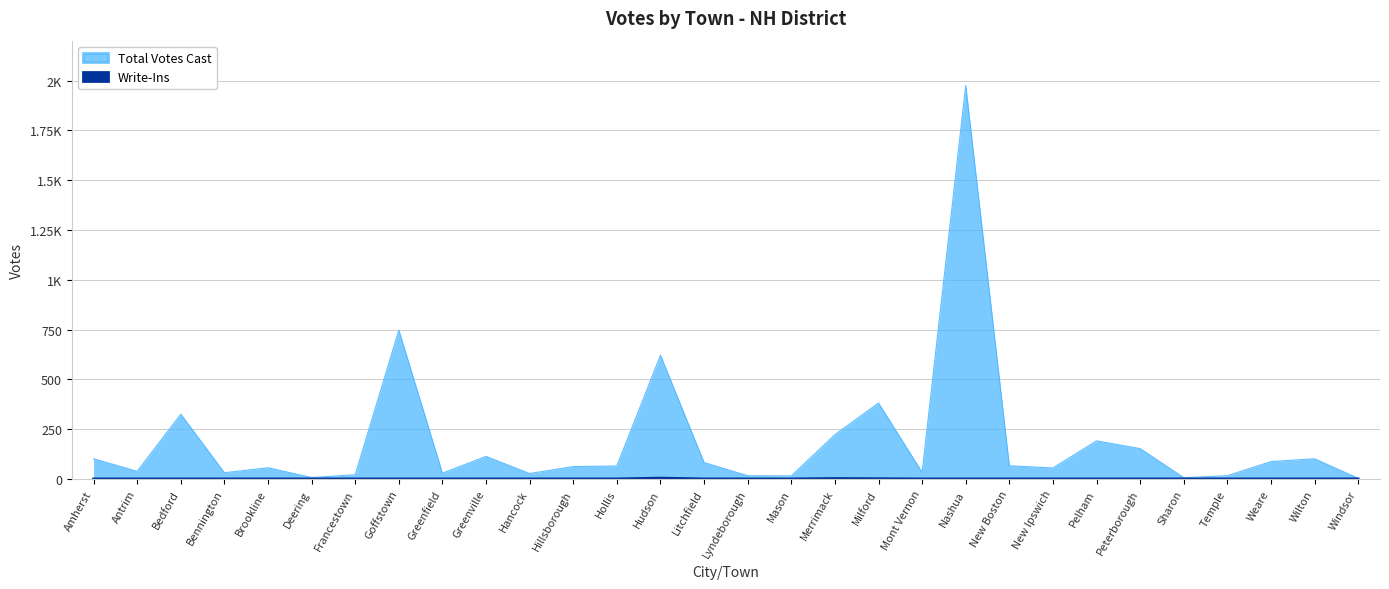

Which label corresponds to the largest value in the chart?

Nashua